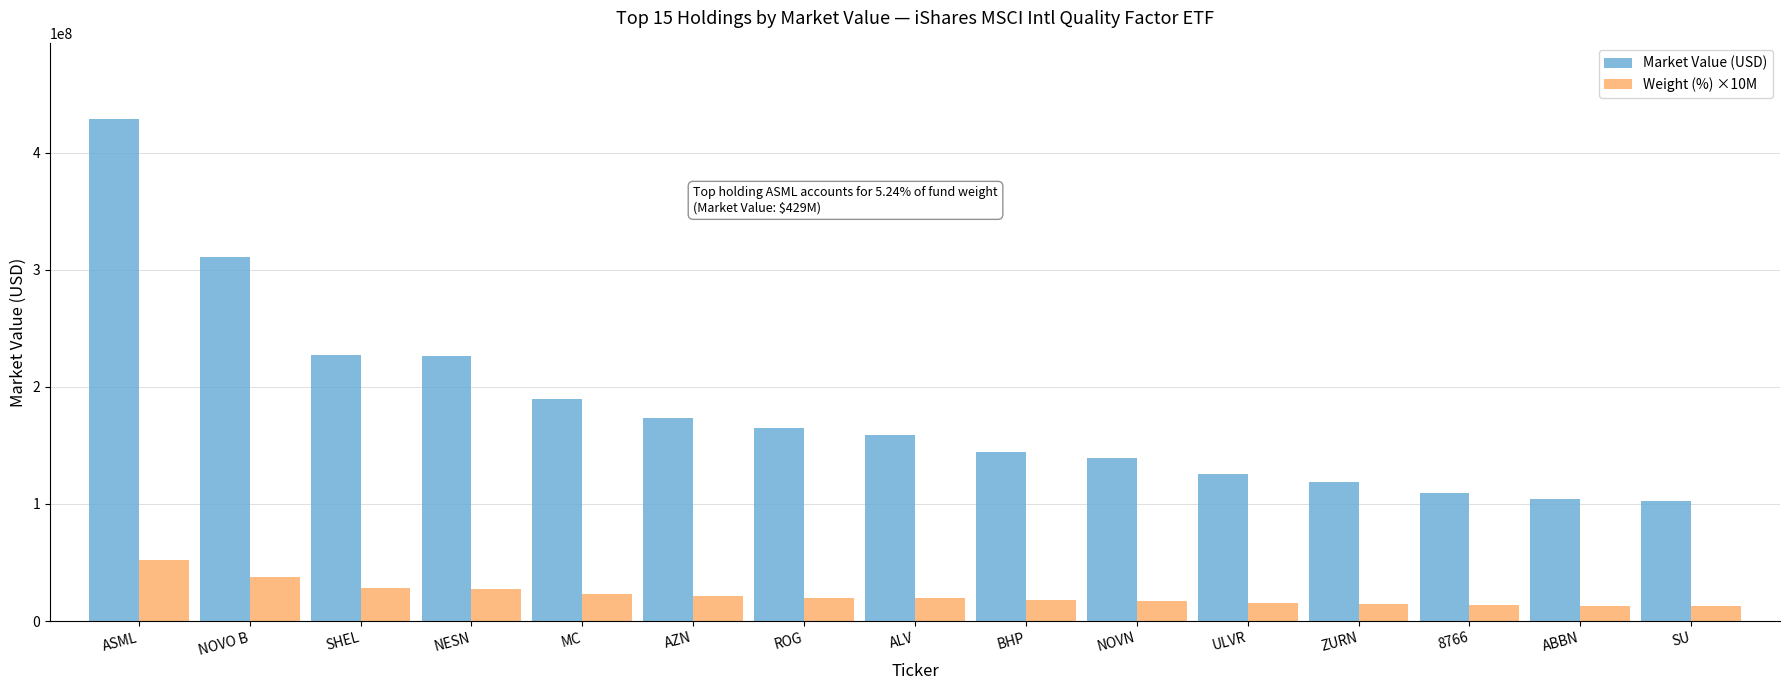

What position from the right is ABBN?

2